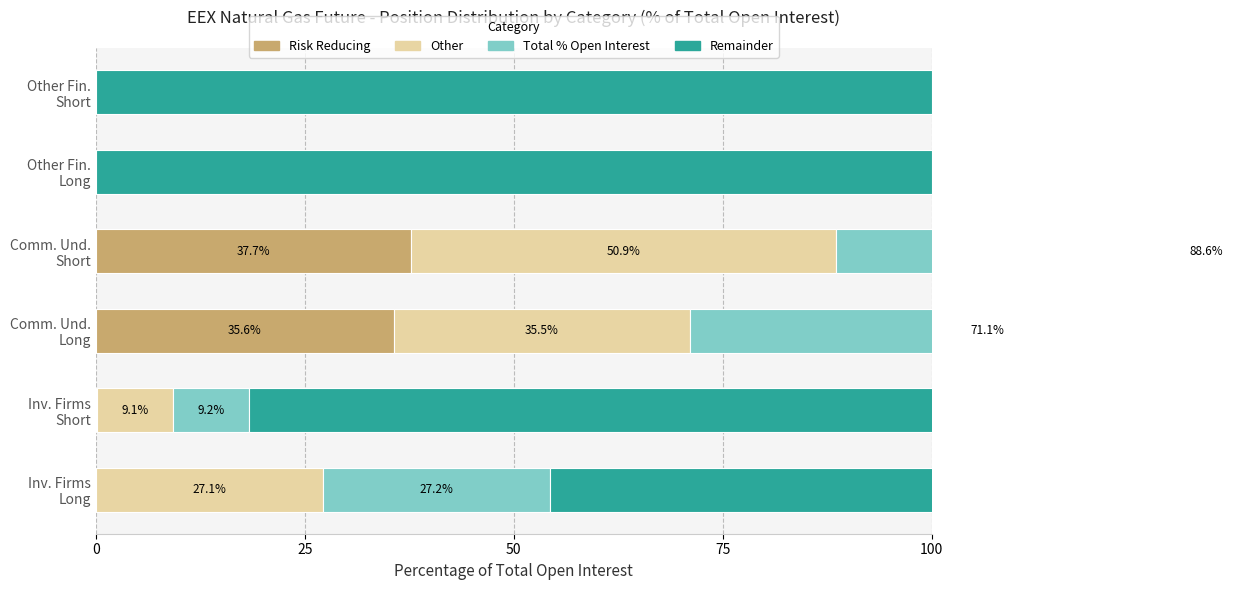

Rank the series by their maximum value, from highest to lowest.

Other (remainder), Total (% open interest), Other, Risk Reducing